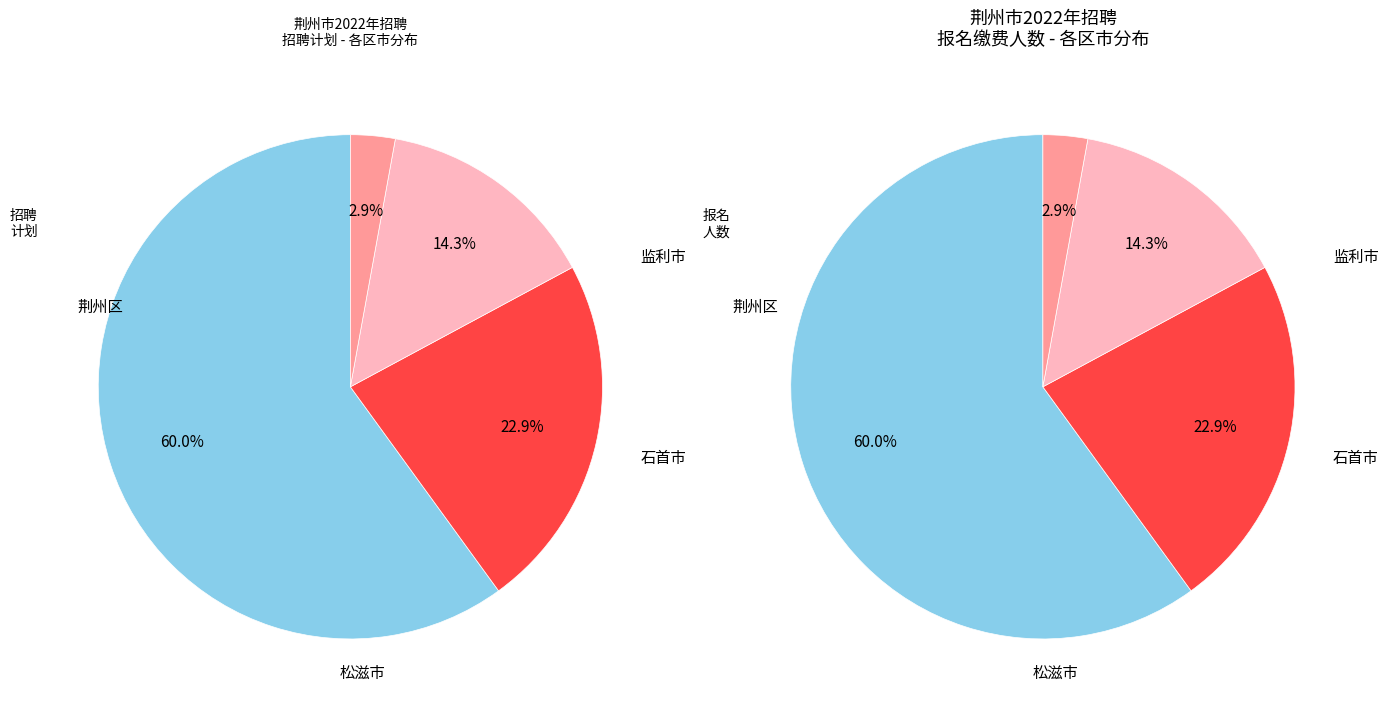

Combined, do 松滋市 and 石首市 account for over 50%?

No